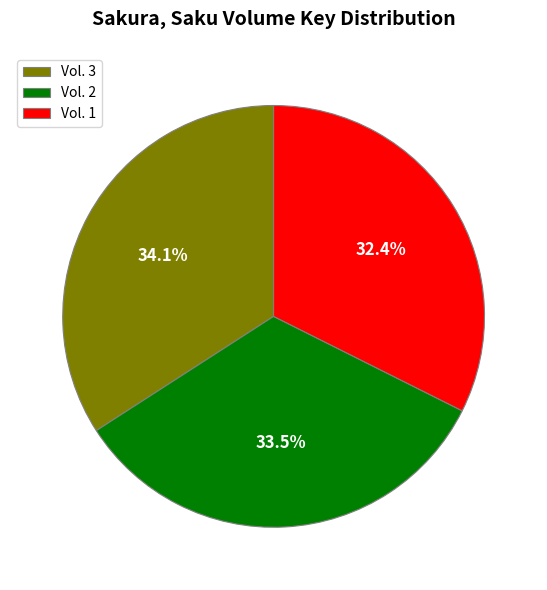

Is there any slice that represents more than half of the pie?

No